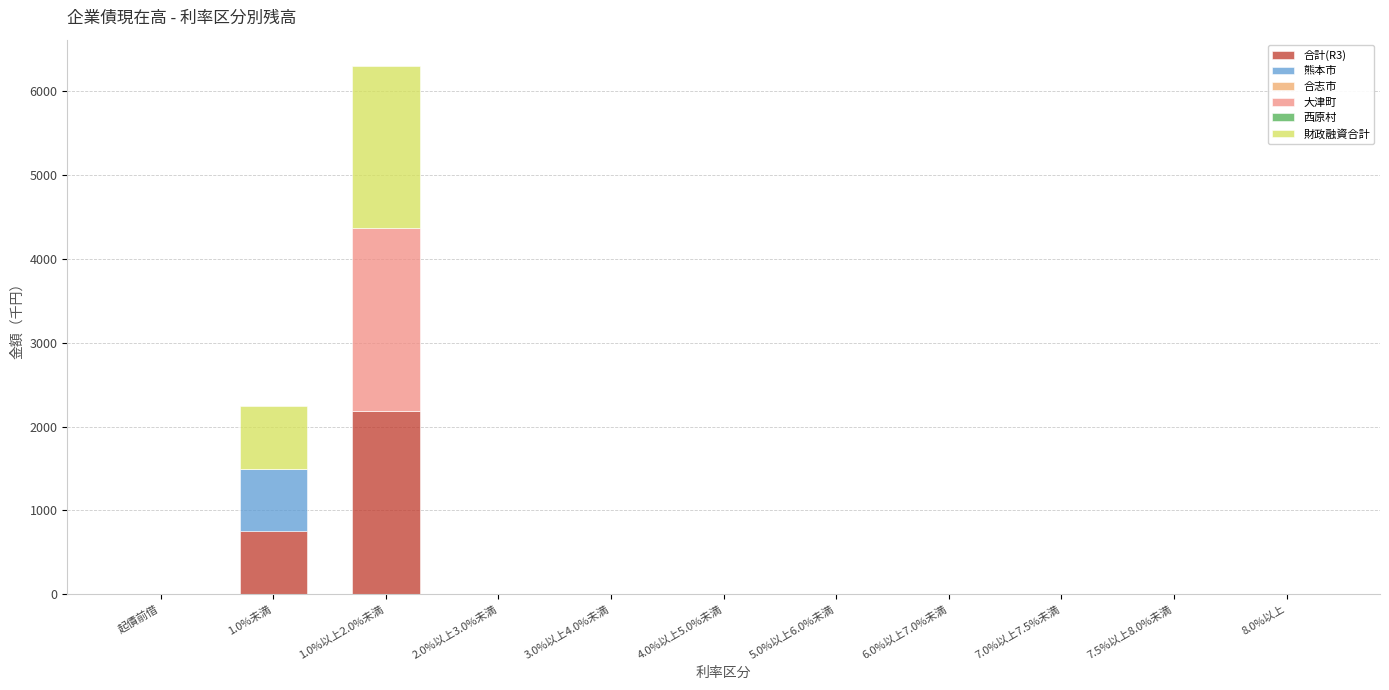

At which label is 熊本市 closest to 375?

起債前借